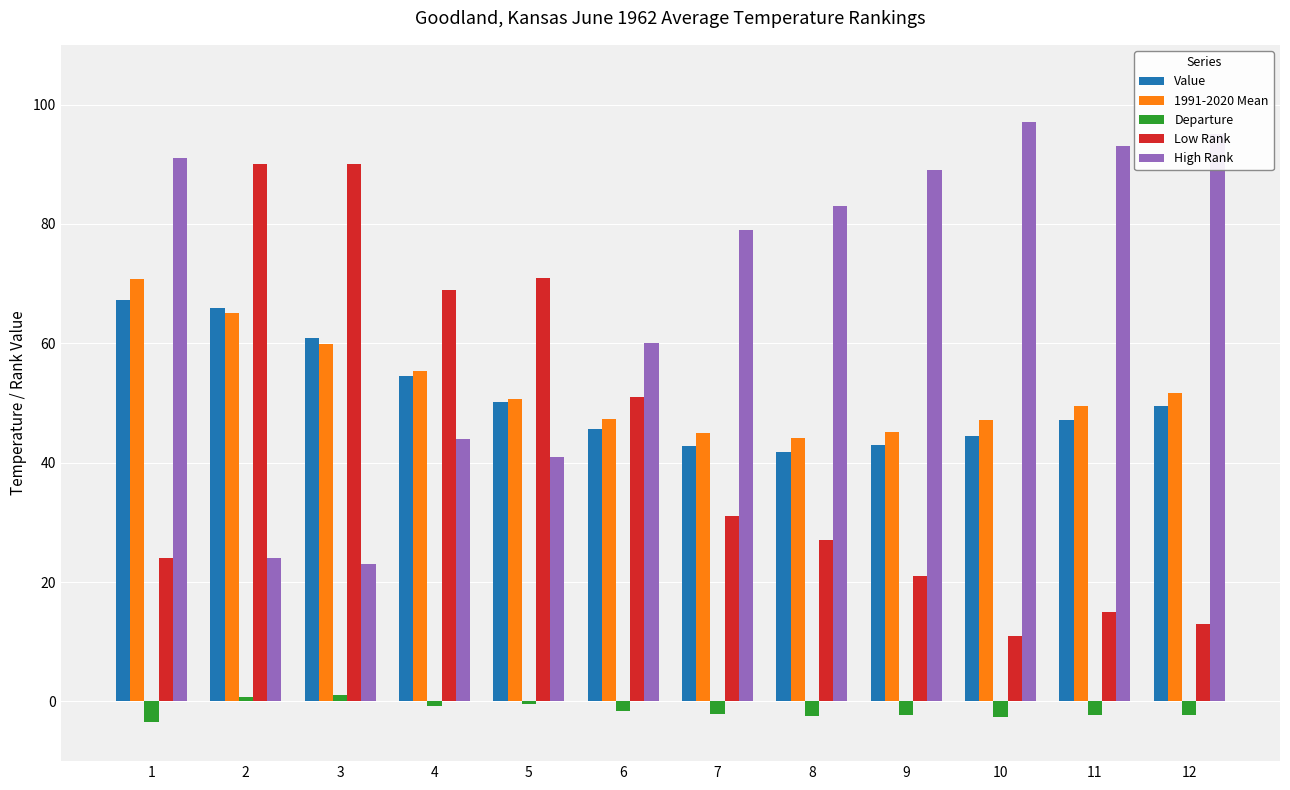

The value of Value at 5 is 73.4. True or false?

False